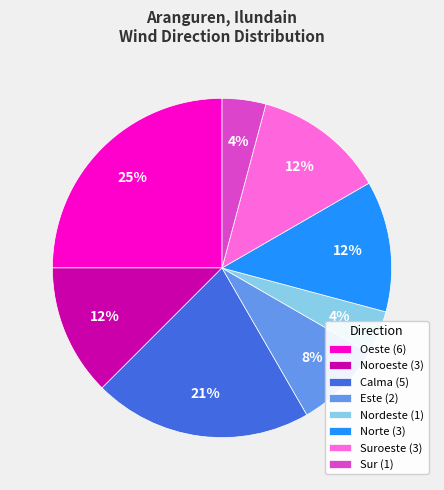

Between Oeste (6) and Sur (1), which is larger?

Oeste (6)